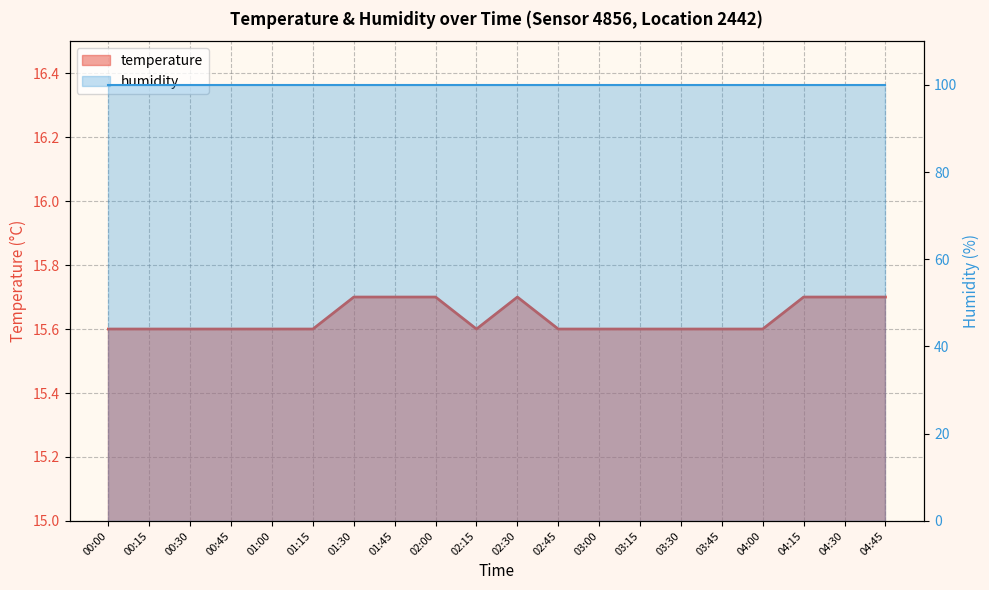

List the labels in order of value, smallest first.

00:00, 00:15, 00:30, 00:45, 01:00, 01:15, 02:15, 02:45, 03:00, 03:15, 03:30, 03:45, 04:00, 01:30, 01:45, 02:00, 02:30, 04:15, 04:30, 04:45